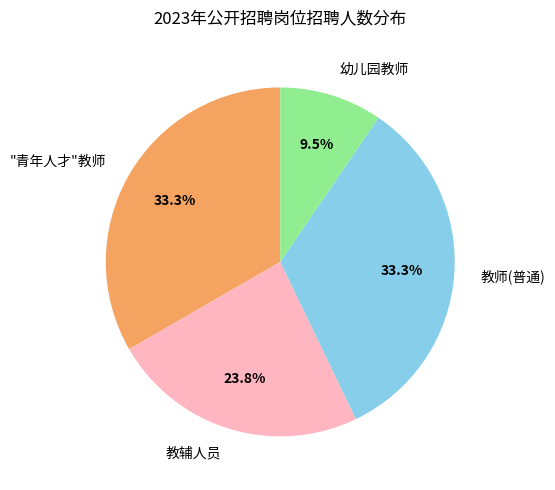

Does "青年人才"教师 account for over 50% of the chart?

No